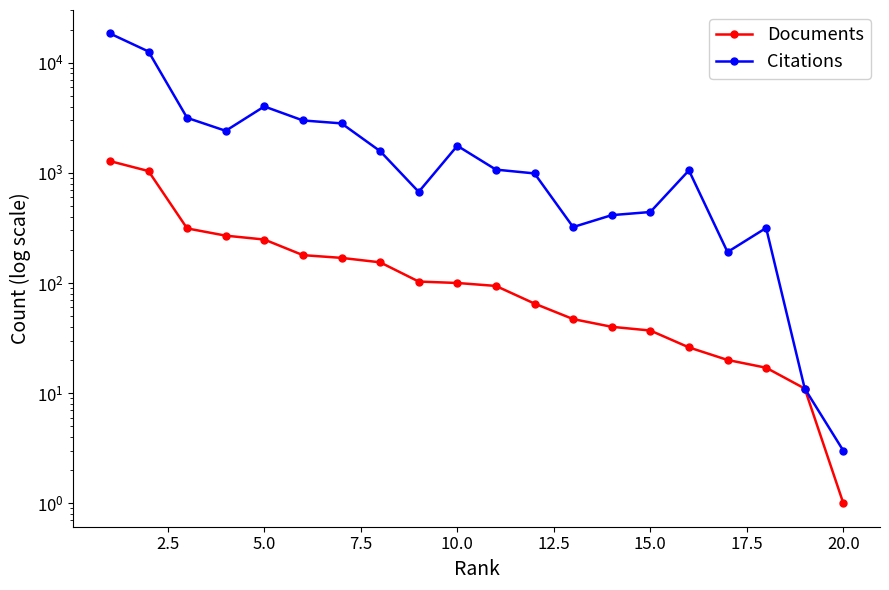

Reading left to right, extract all data points from this chart.

Documents: 1279	1038	313	269	248	179	169	154	103	100	94	65	47	40	37	26	20	17	11	1
Citations: 18427	12642	3158	2408	4008	2991	2813	1575	672	1761	1070	988	322	413	441	1053	191	316	11	3